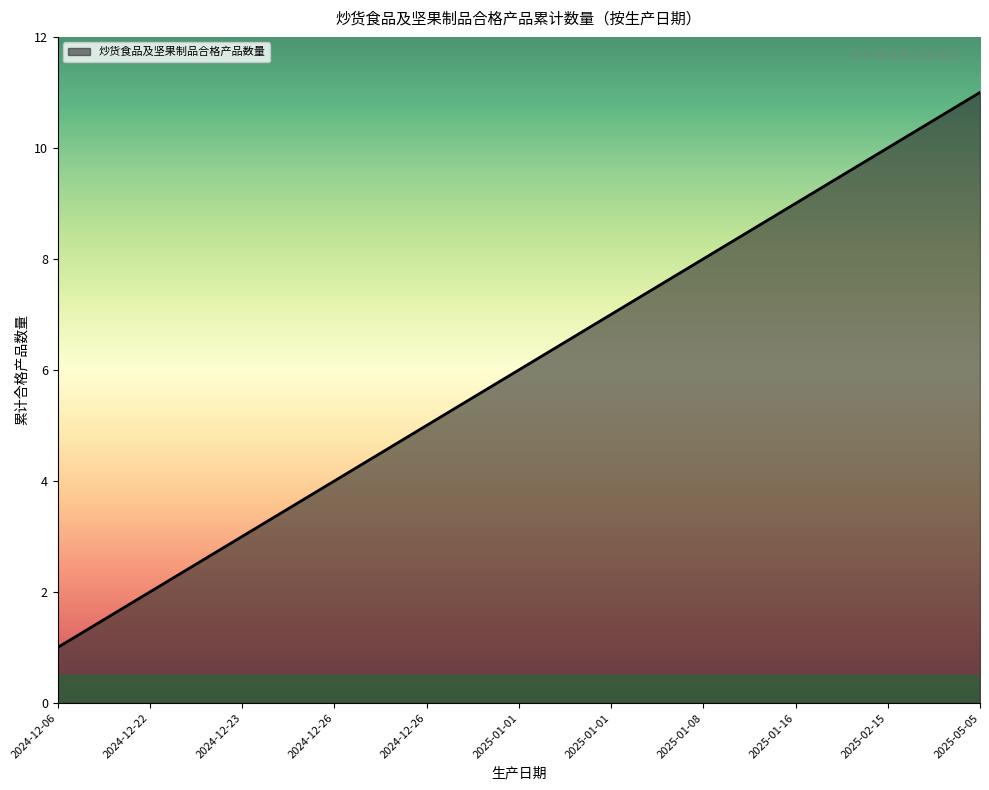

Is this an area chart (filled region under the line)?

Yes